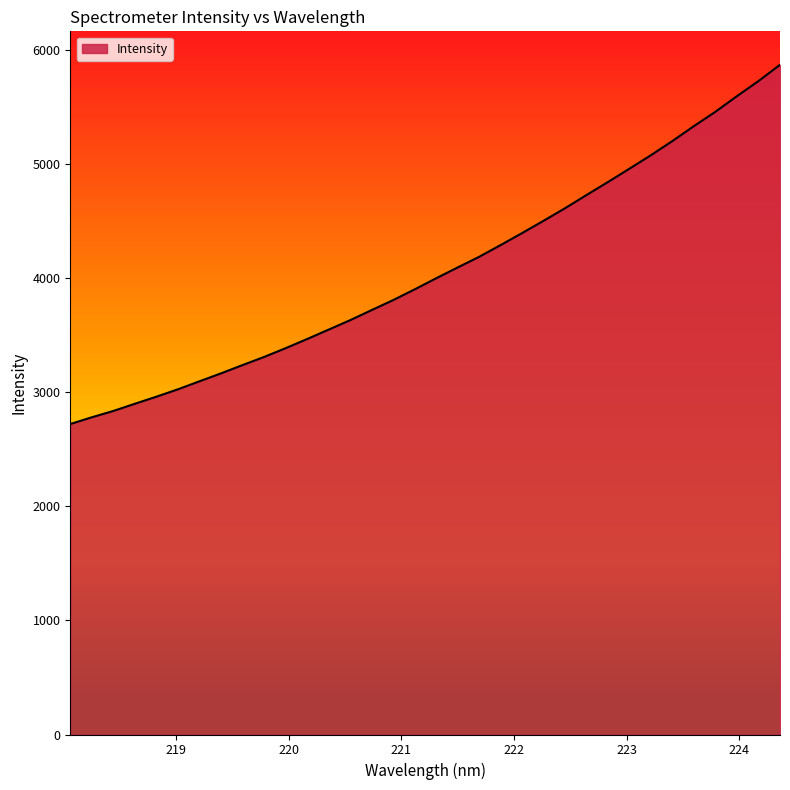

What is the greatest value displayed?

5872.0